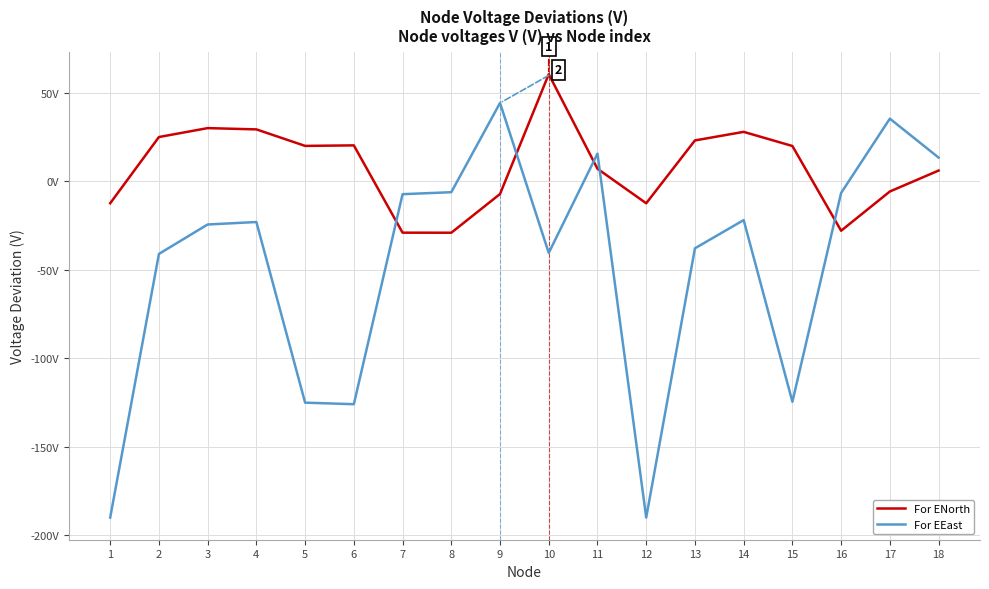

Between 11 and 9, which is larger?

11